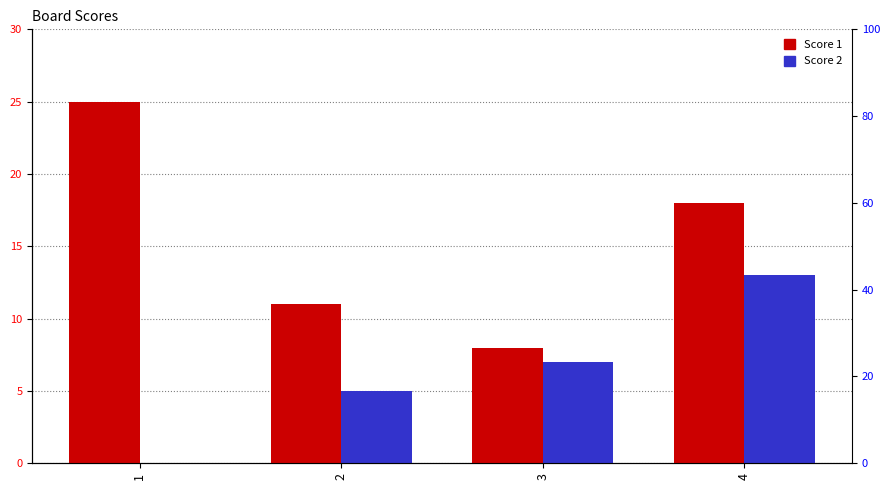

Which series has the largest total across all categories?

Score 1